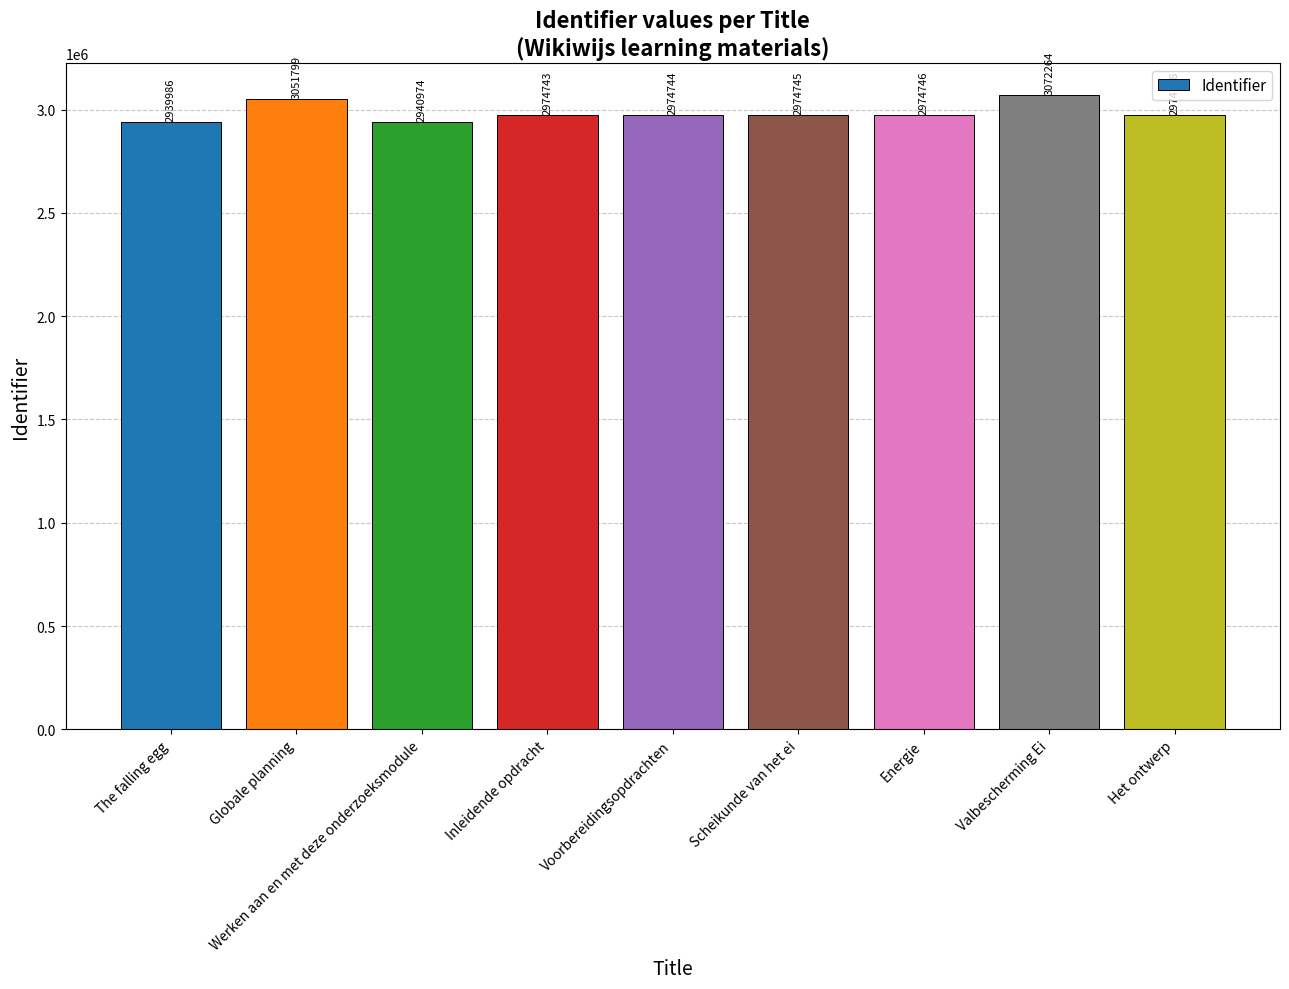

How many bars are there in total?

9